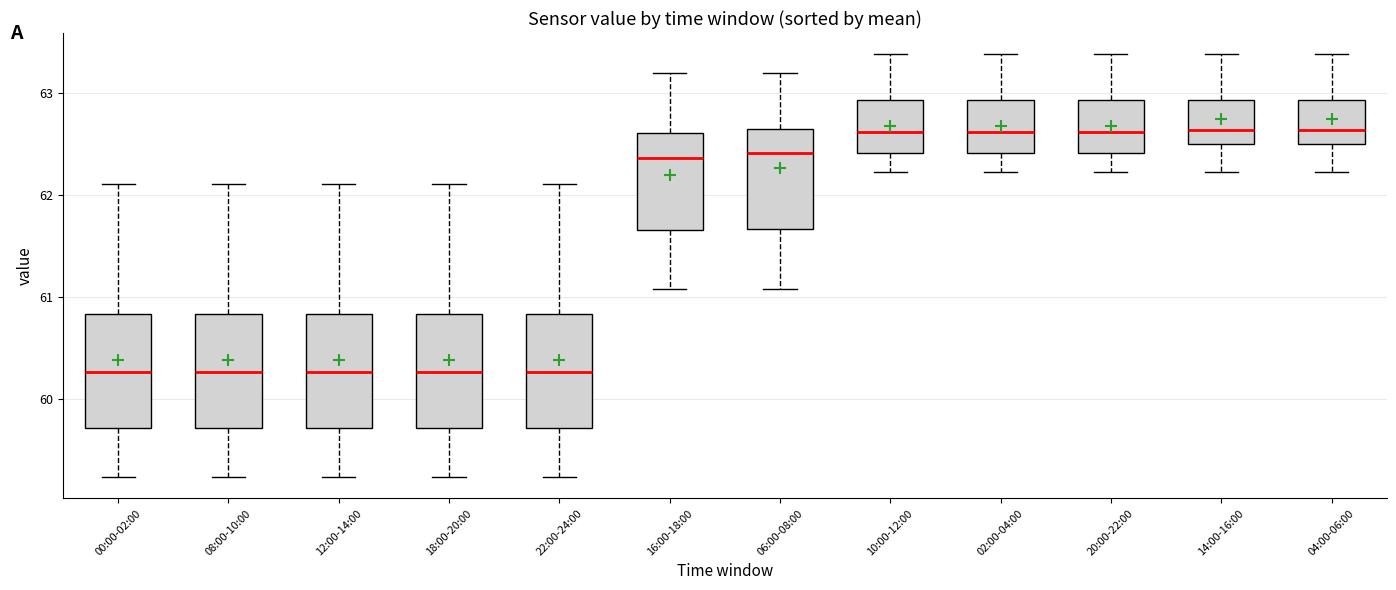

Reading left to right, transcribe this box plot: for each box, give where its median line is, the range the box spans, and where its two whiskers end, as read against the y-axis. The values are not printed on the chart, so give them approximately, as read against the axis.

00:00-02:00: median 60.3, box 59.7 to 60.8, whiskers 59.2 to 62.1
08:00-10:00: median 60.3, box 59.7 to 60.8, whiskers 59.2 to 62.1
12:00-14:00: median 60.3, box 59.7 to 60.8, whiskers 59.2 to 62.1
18:00-20:00: median 60.3, box 59.7 to 60.8, whiskers 59.2 to 62.1
22:00-24:00: median 60.3, box 59.7 to 60.8, whiskers 59.2 to 62.1
16:00-18:00: median 62.4, box 61.7 to 62.6, whiskers 61.1 to 63.2
06:00-08:00: median 62.4, box 61.7 to 62.6, whiskers 61.1 to 63.2
10:00-12:00: median 62.6, box 62.4 to 62.9, whiskers 62.2 to 63.4
02:00-04:00: median 62.6, box 62.4 to 62.9, whiskers 62.2 to 63.4
20:00-22:00: median 62.6, box 62.4 to 62.9, whiskers 62.2 to 63.4
14:00-16:00: median 62.6, box 62.5 to 62.9, whiskers 62.2 to 63.4
04:00-06:00: median 62.6, box 62.5 to 62.9, whiskers 62.2 to 63.4